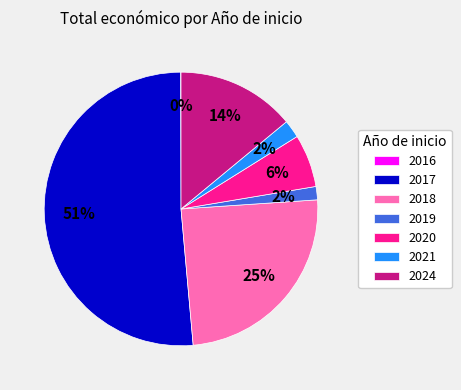

To the nearest percent, what is the difference between the largest and smallest slice percentages?

51%